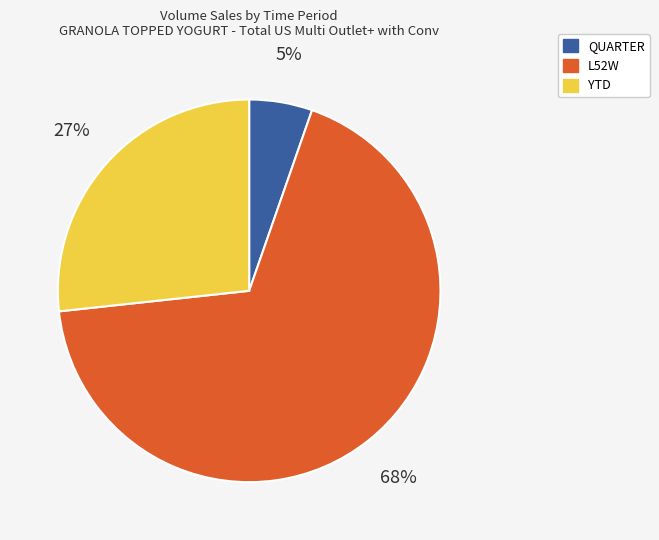

Between YTD and QUARTER, which is larger?

YTD